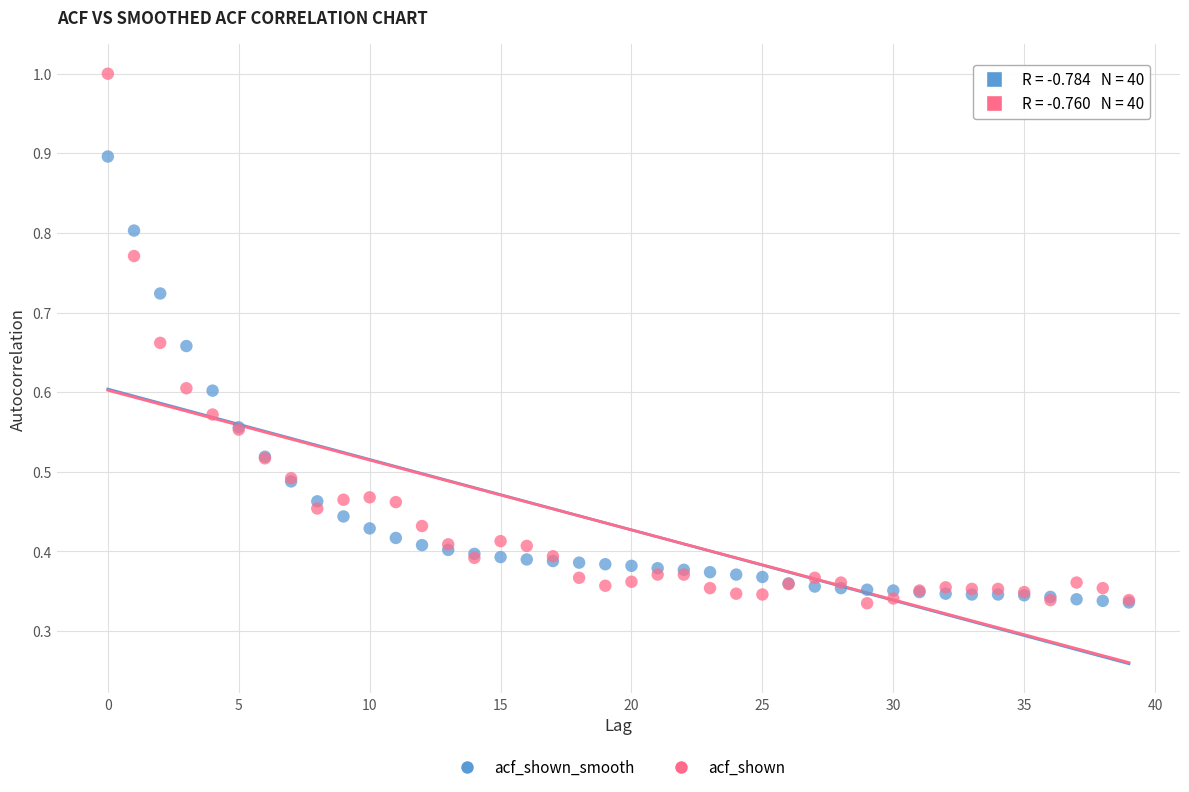

Which series contains the highest Y value?

acf_shown